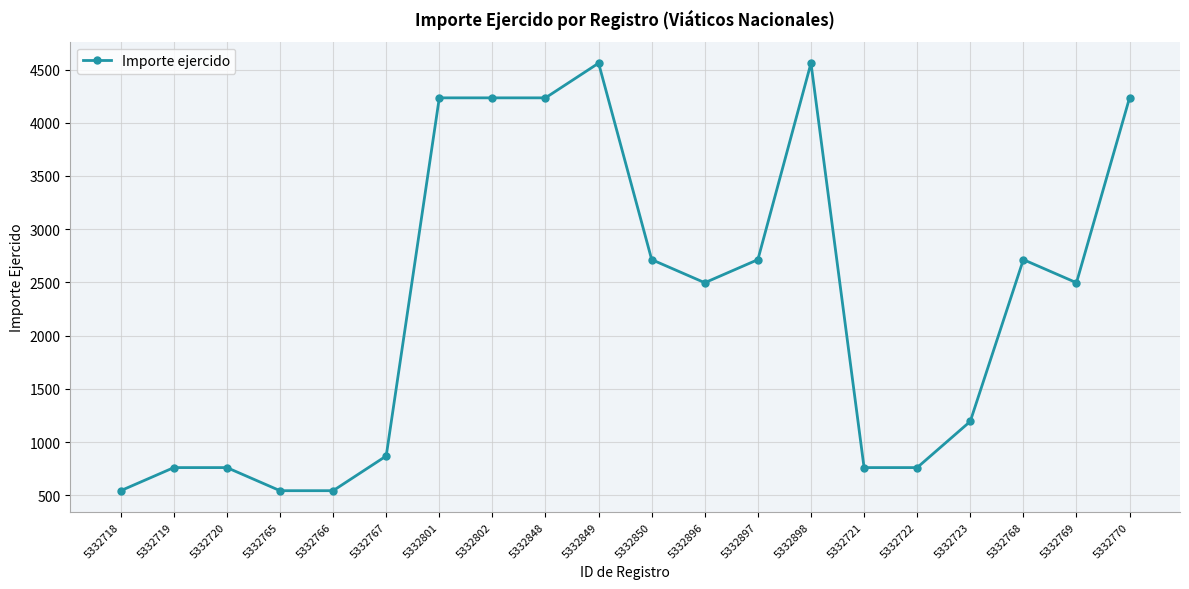

True or false: the data shows 2814 at 5332848.

False